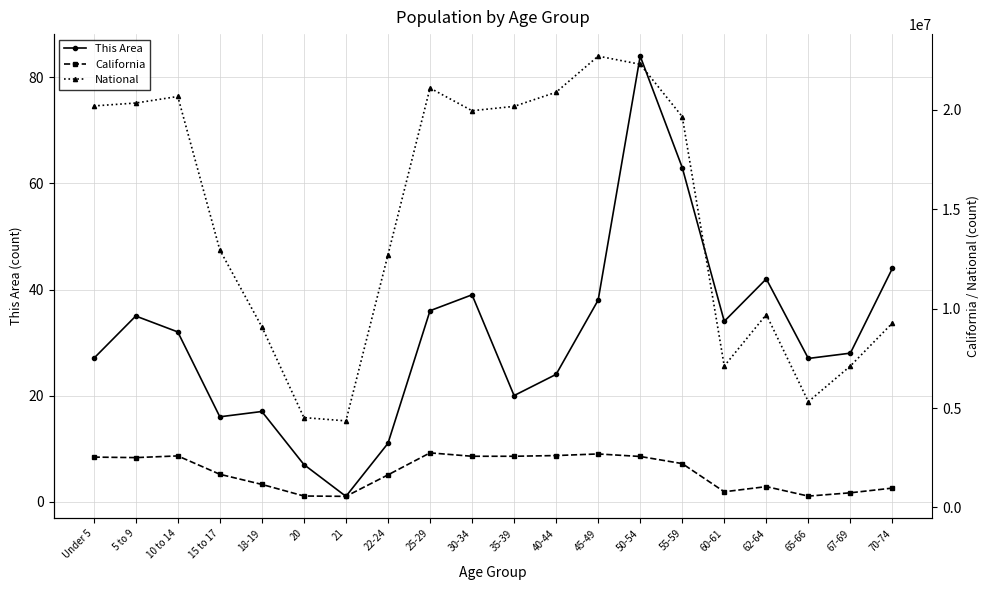

Reading left to right, extract all data points from this chart.

This Area: Under 5=27	5 to 9=35	10 to 14=32	15 to 17=16	18-19=17	20=7	21=1	22-24=11	25-29=36	30-34=39	35-39=20	40-44=24	45-49=38	50-54=84	55-59=63	60-61=34	62-64=42	65-66=27	67-69=28	70-74=44
California: Under 5=2531333	5 to 9=2505839	10 to 14=2590930	15 to 17=1666938	18-19=1157002	20=573642	21=555775	22-24=1636532	25-29=2744409	30-34=2573468	35-39=2573579	40-44=2609131	45-49=2689819	50-54=2562552	55-59=2204296	60-61=786276	62-64=1045921	65-66=568817	67-69=734741	70-74=971778
National: Under 5=20201362	5 to 9=20348657	10 to 14=20677194	15 to 17=12954254	18-19=9086089	20=4519129	21=4354294	22-24=12712576	25-29=21101849	30-34=19962099	35-39=20179642	40-44=20890964	45-49=22708591	50-54=22298125	55-59=19664805	60-61=7113727	62-64=9704197	65-66=5319902	67-69=7115361	70-74=9278166